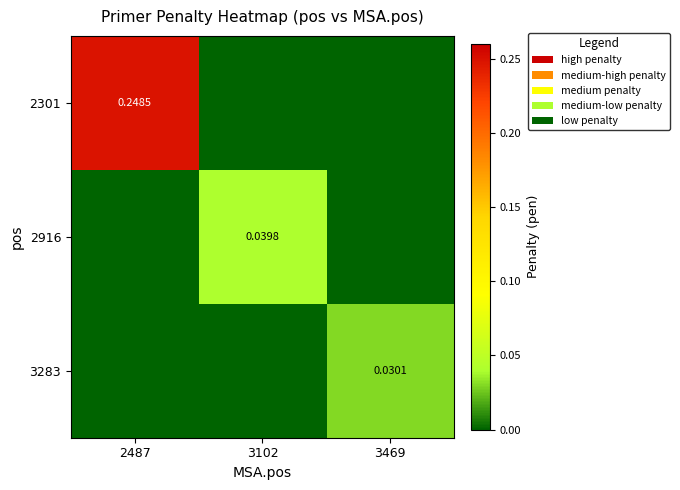

How many values in the 3283 series exceed 0?

1